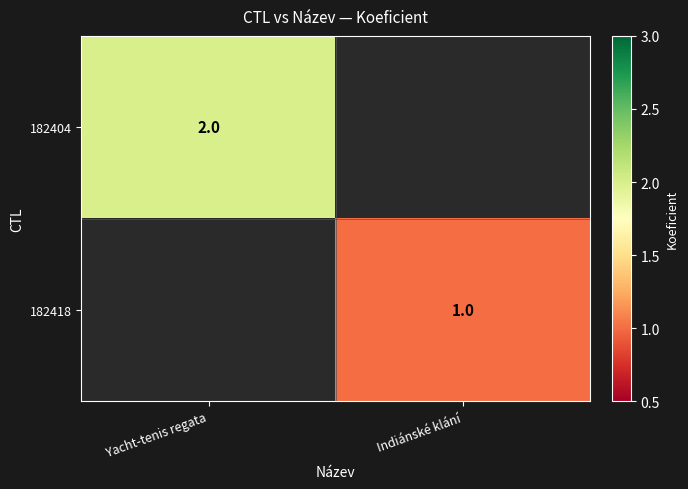

The value of 182404 at Yacht-tenis regata is 2. True or false?

True